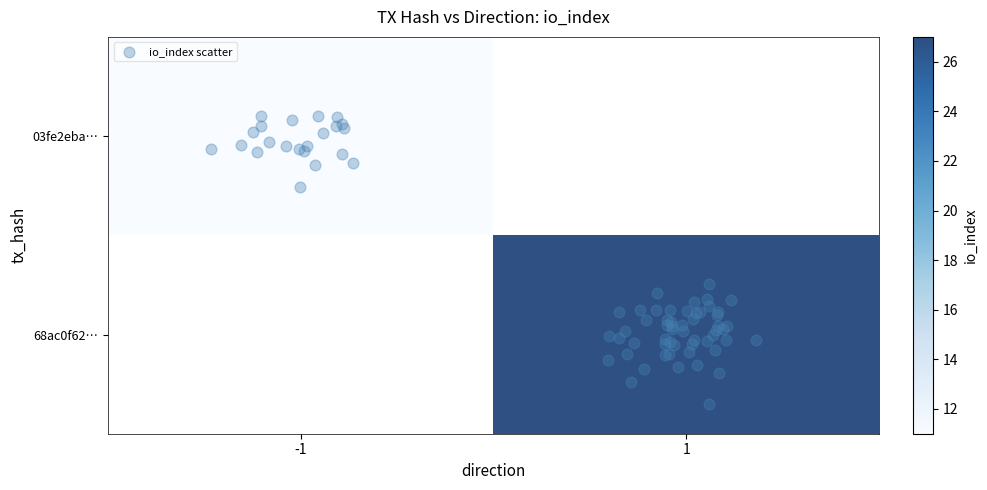

At direction, list the series in order from largest to smallest.

68ac0f6217212440383ed422694093f55ff2c37, 03fe2ebaa7c2f3b39345799ed37a7038294b787